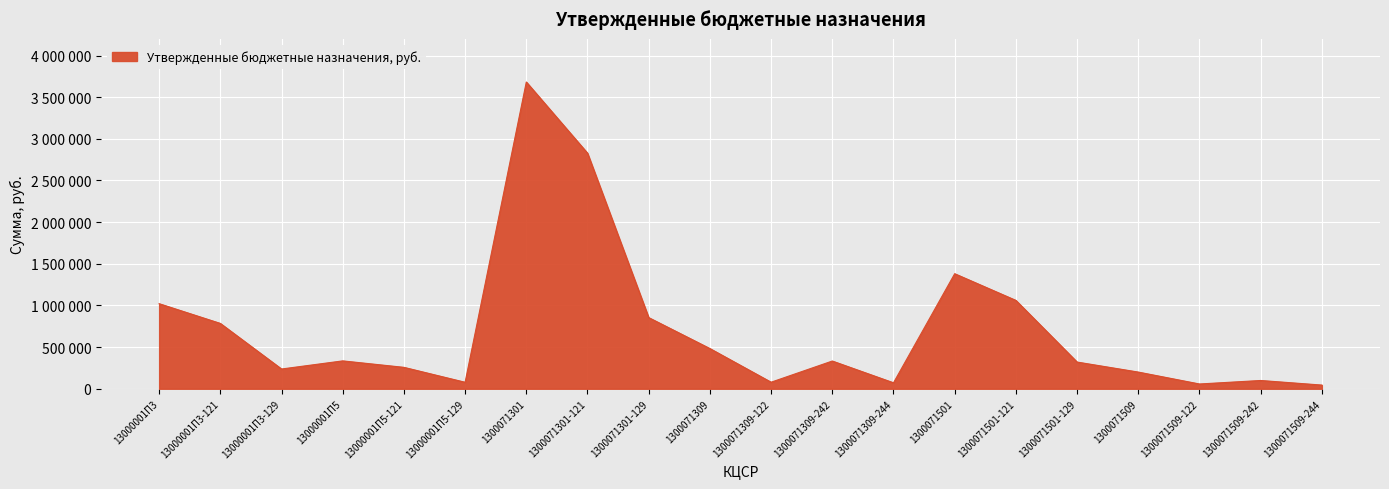

Is this an area chart (filled region under the line)?

Yes